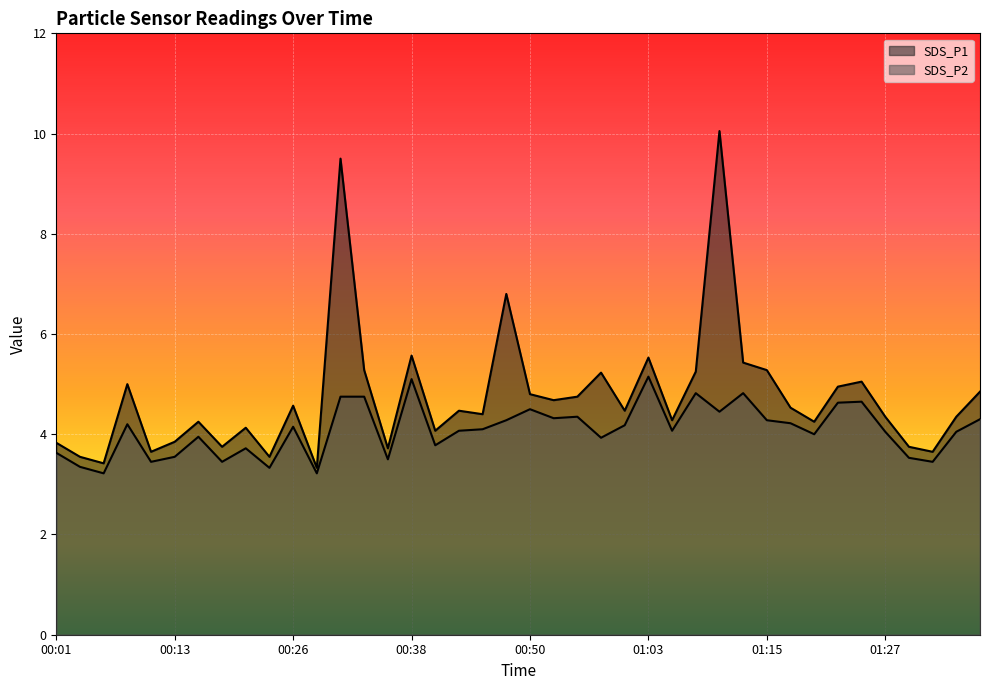

Reading right to left, list all the values displayed in this chart.

SDS_P1: 01:37=4.8	01:34=4.3	01:32=3.6	01:30=3.8	01:27=4.3	01:25=5.0	01:22=5.0	01:20=4.2	01:17=4.5	01:15=5.3	01:12=5.4	01:10=10.1	01:07=5.2	01:05=4.3	01:03=5.5	01:00=4.5	00:58=5.2	00:55=4.8	00:53=4.7	00:50=4.8	00:48=6.8	00:45=4.4	00:43=4.5	00:40=4.1	00:38=5.6	00:36=3.7	00:33=5.3	00:31=9.5	00:28=3.3	00:26=4.6	00:23=3.5	00:21=4.1	00:18=3.8	00:16=4.2	00:13=3.9	00:11=3.6	00:08=5.0	00:06=3.4	00:03=3.5	00:01=3.8
SDS_P2: 01:37=4.3	01:34=4.0	01:32=3.5	01:30=3.5	01:27=4.0	01:25=4.7	01:22=4.6	01:20=4.0	01:17=4.2	01:15=4.3	01:12=4.8	01:10=4.5	01:07=4.8	01:05=4.1	01:03=5.2	01:00=4.2	00:58=3.9	00:55=4.3	00:53=4.3	00:50=4.5	00:48=4.3	00:45=4.1	00:43=4.1	00:40=3.8	00:38=5.1	00:36=3.5	00:33=4.8	00:31=4.8	00:28=3.2	00:26=4.2	00:23=3.3	00:21=3.7	00:18=3.5	00:16=4.0	00:13=3.5	00:11=3.5	00:08=4.2	00:06=3.2	00:03=3.4	00:01=3.6